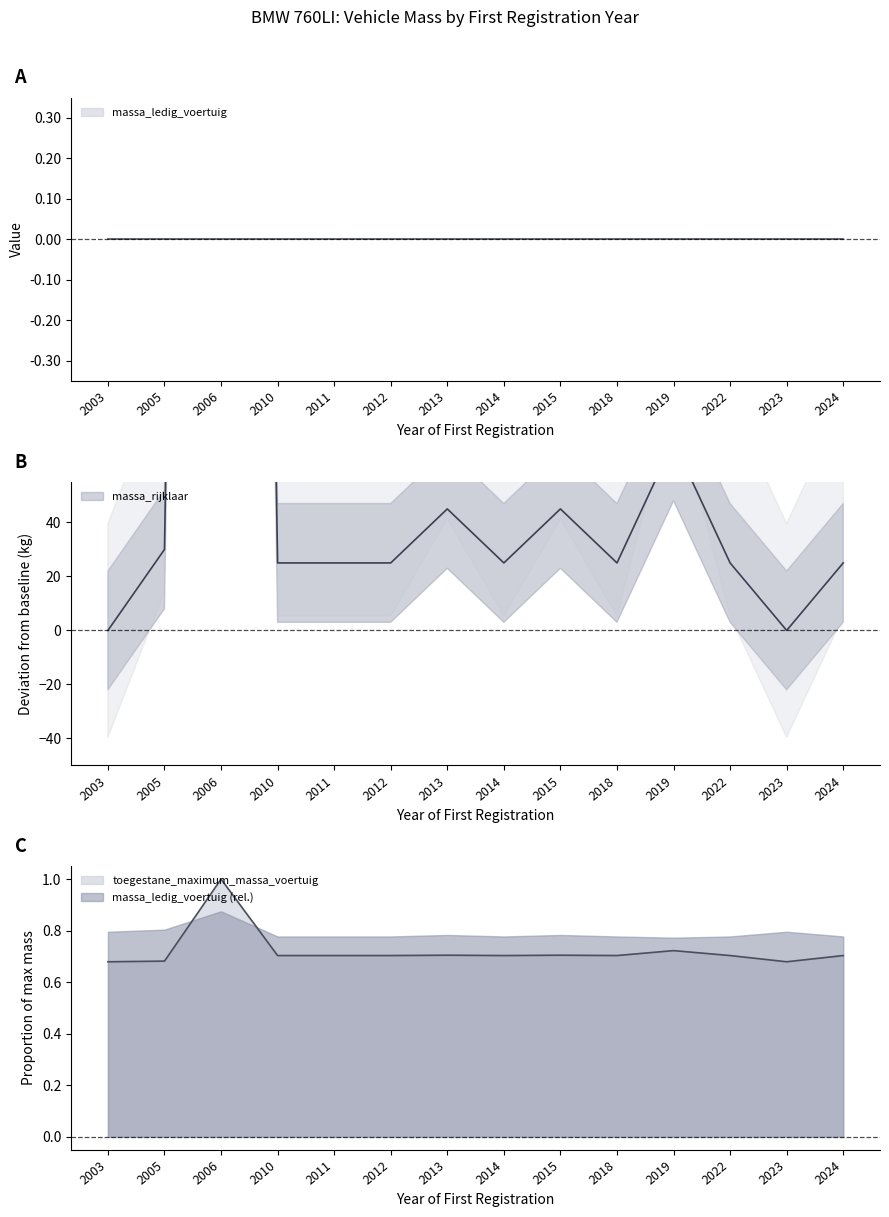

What is the value of the massa_ledig_voertuig point at the 7th from the left?

45.0